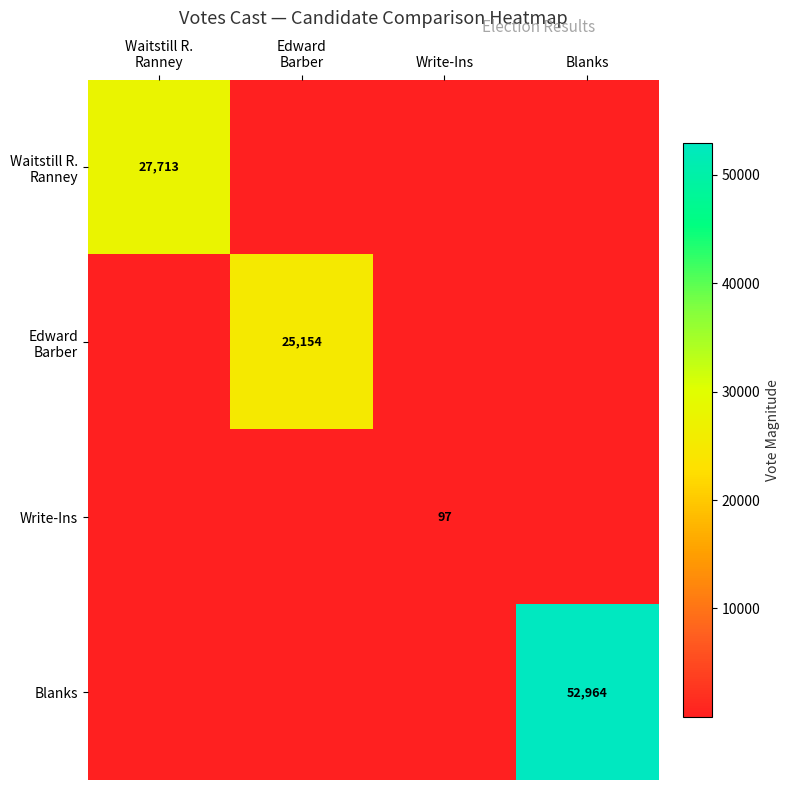

The Blanks series shows 52964.0 at Blanks. True or false?

True